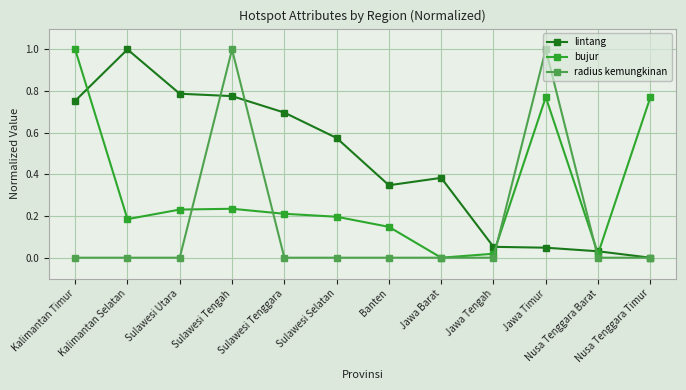

Rank the series at Sulawesi Tengah from highest to lowest value.

radius kemungkinan, lintang, bujur